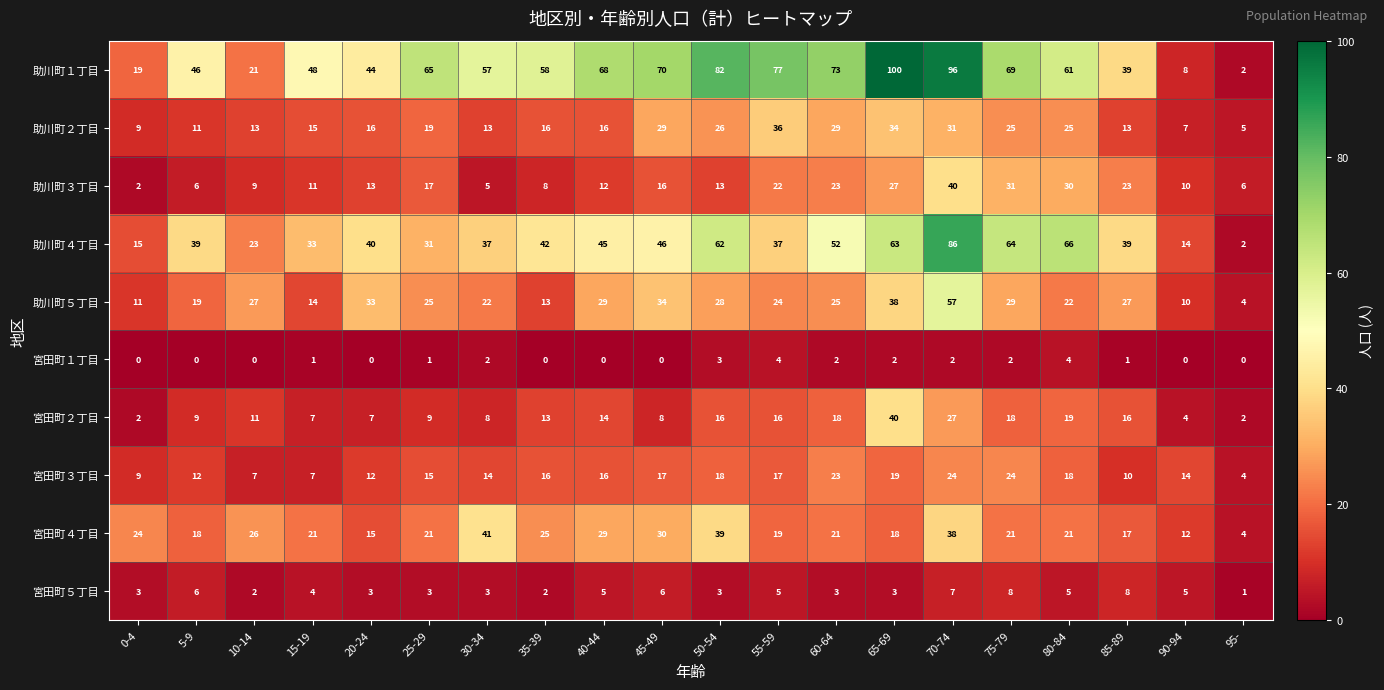

What is the difference between the maximum and minimum values in the 助川町１丁目 series?

98